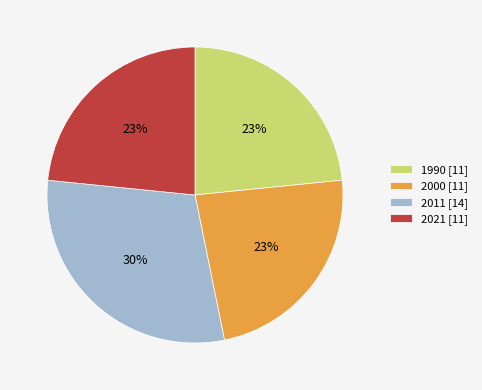

Is 2021 the majority of the pie?

No